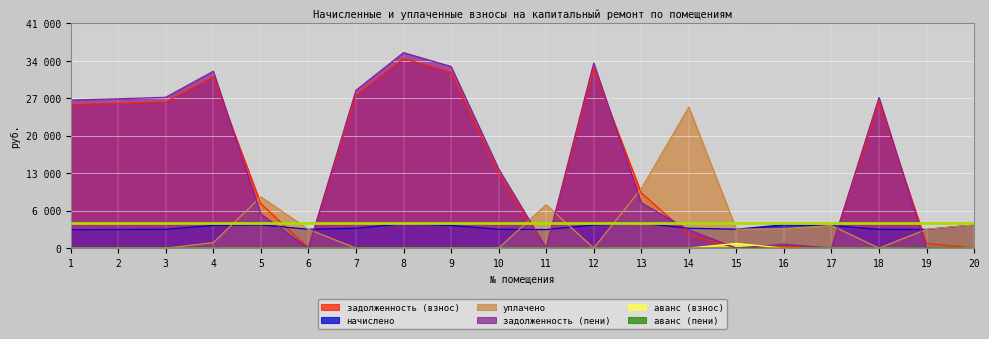

At which label is аванс (взнос) closest to 437?

11